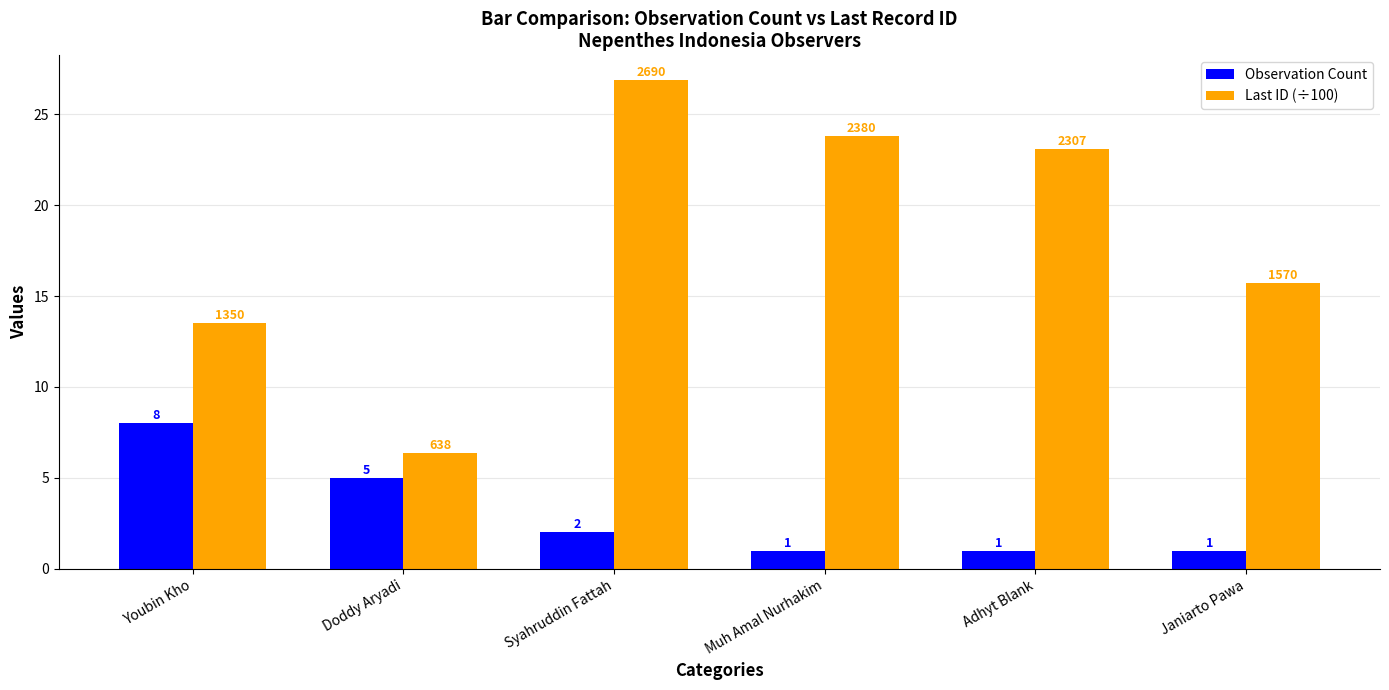

What is the minimum value for Last ID (÷100)?

6.4